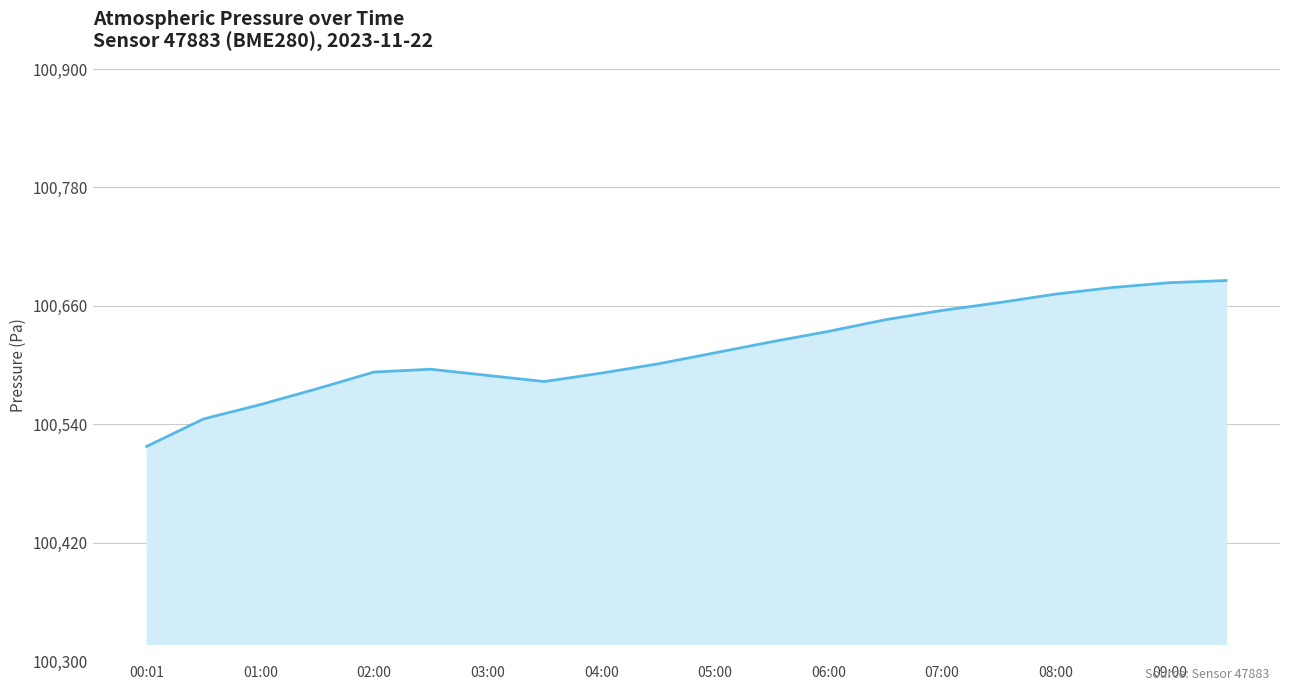

What is the difference between the maximum and minimum values?

168.0